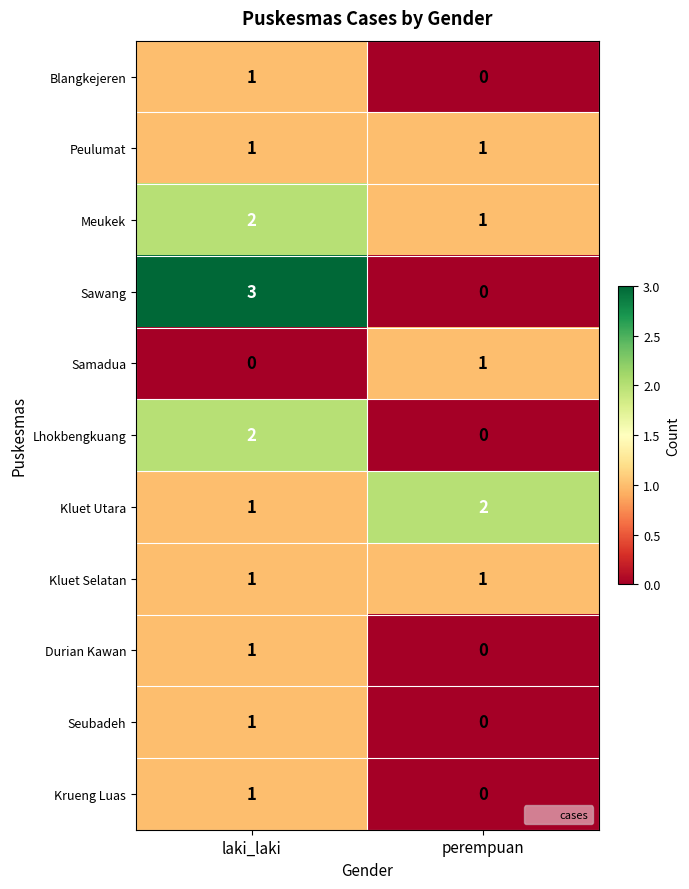

Which series has the largest range (max minus min)?

Sawang